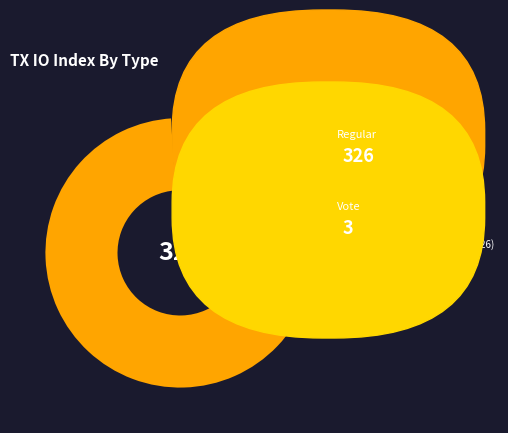

Is it true that Vote (io_index=3) is 11% of the pie?

False